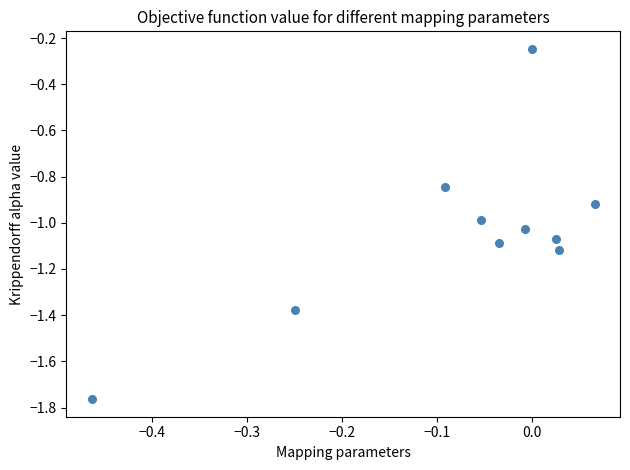

What is the range of Y values (max minus min)?

1.5